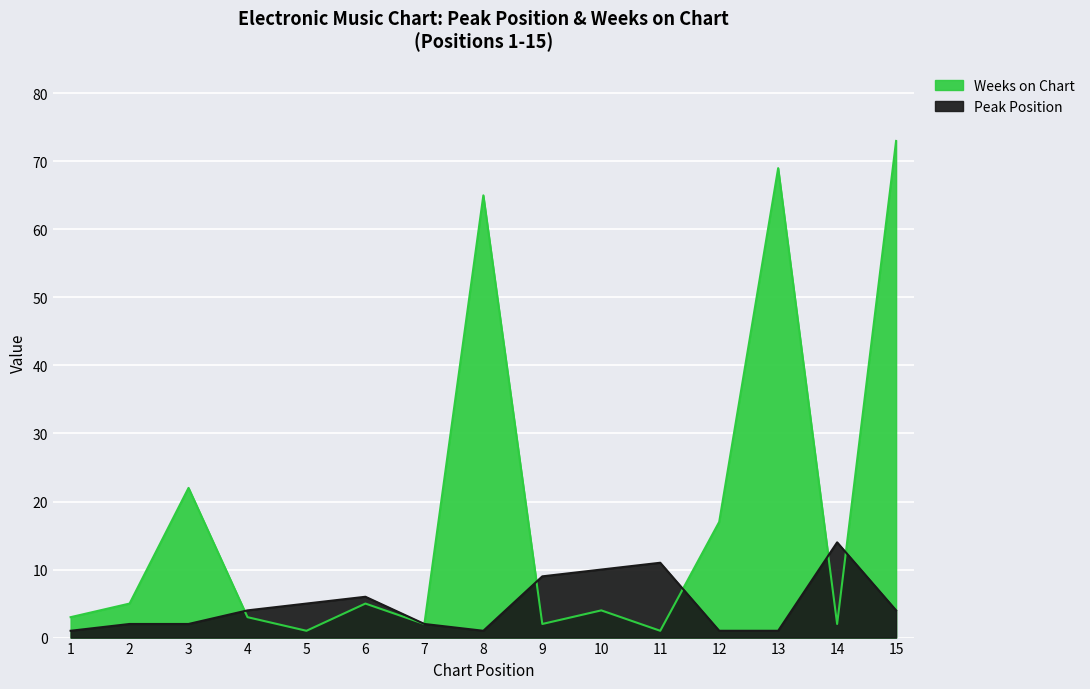

At which label does Weeks on Chart first exceed 4?

2